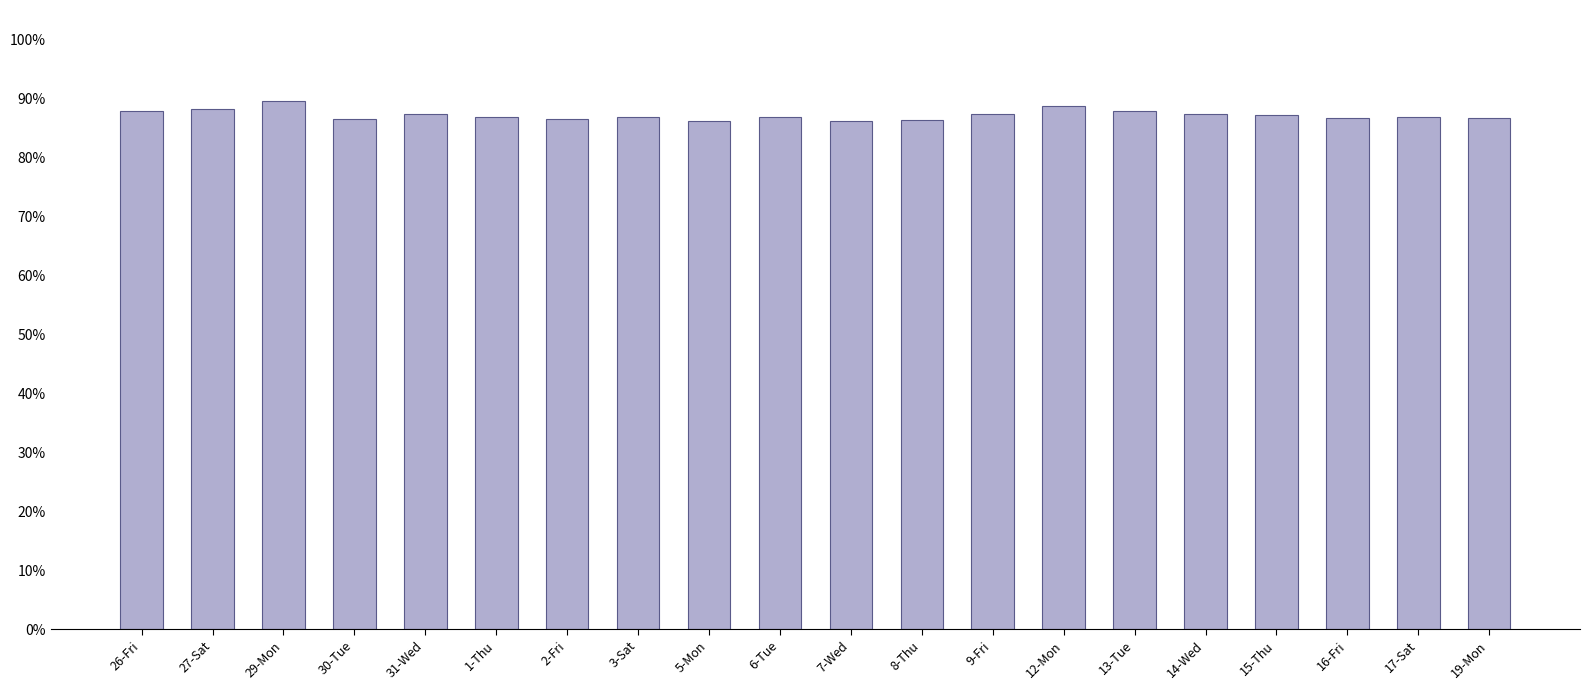

Are the bars horizontal?

No